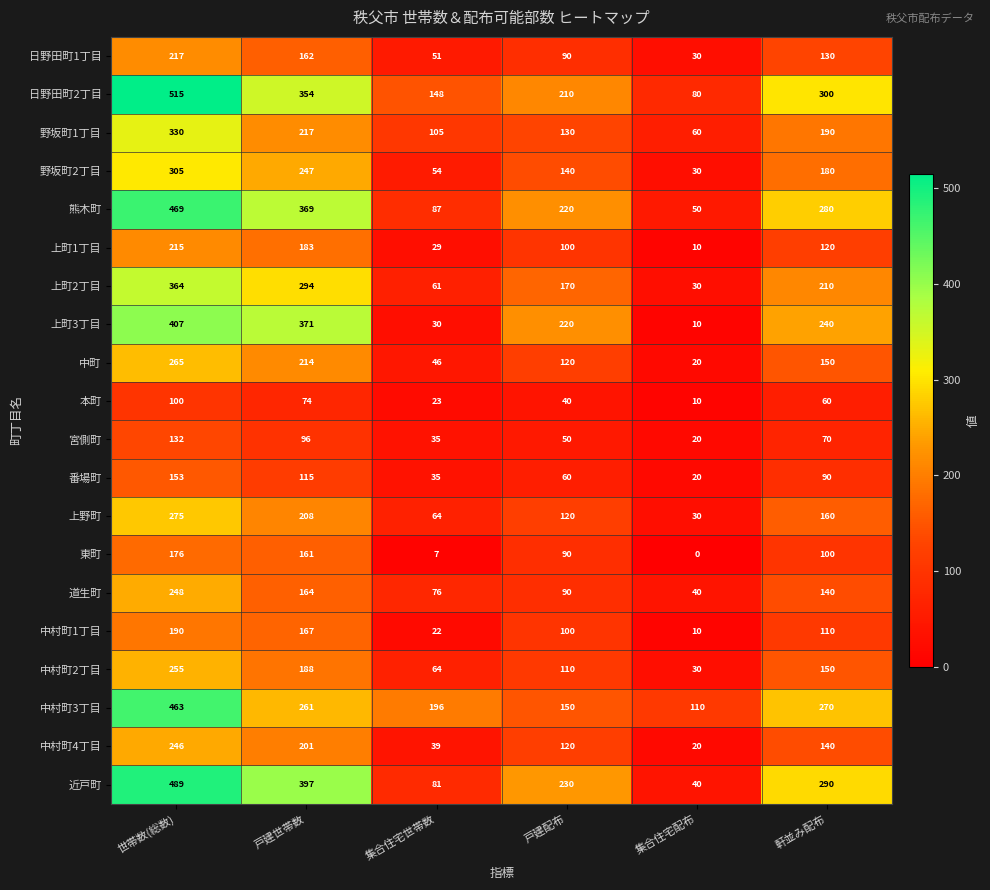

Rank the series at 戸建世帯数 from highest to lowest value.

近戸町, 上町3丁目, 熊木町, 日野田町2丁目, 上町2丁目, 中村町3丁目, 野坂町2丁目, 野坂町1丁目, 中町, 上野町, 中村町4丁目, 中村町2丁目, 上町1丁目, 中村町1丁目, 道生町, 日野田町1丁目, 東町, 番場町, 宮側町, 本町